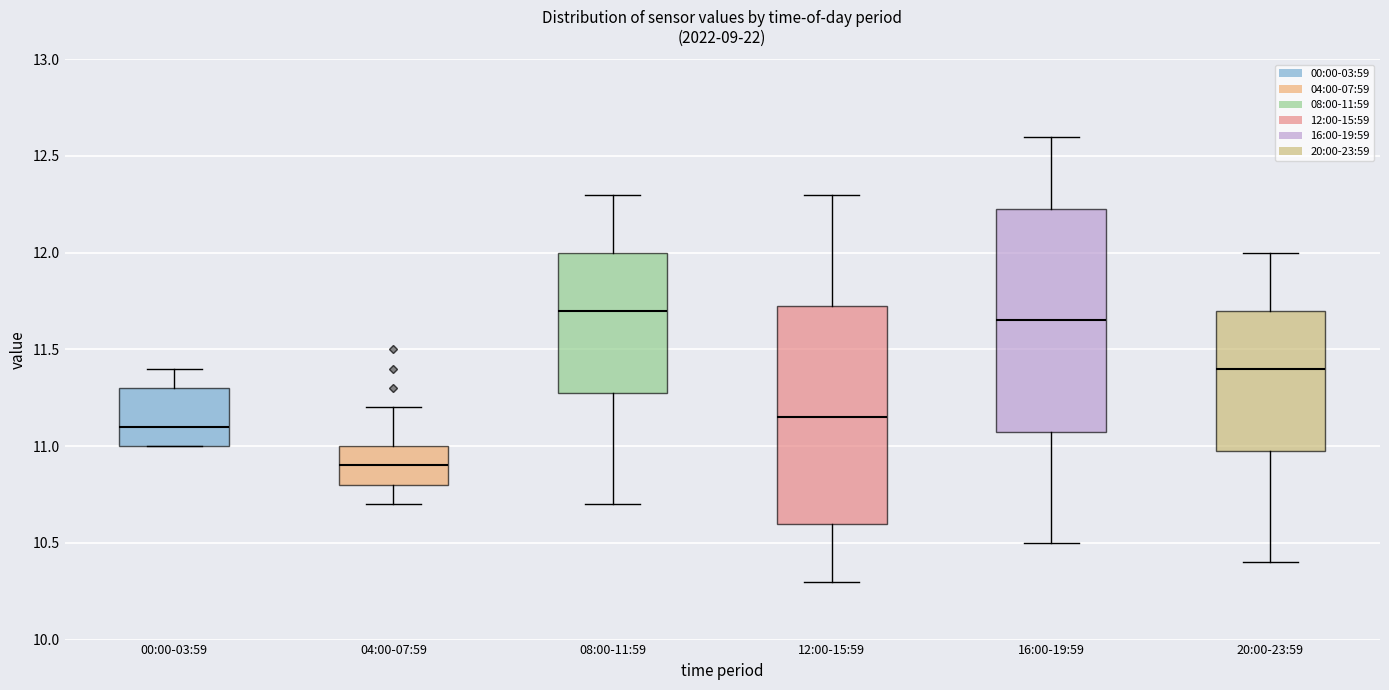

Reading left to right, transcribe this box plot: for each box, give where its median line is, the range the box spans, and where its two whiskers end, as read against the y-axis. The values are not printed on the chart, so give them approximately, as read against the axis.

00:00-03:59: median 11.10, box 11.00 to 11.30, whiskers 11.00 to 11.40
04:00-07:59: median 10.90, box 10.80 to 11.00, whiskers 10.70 to 11.20
08:00-11:59: median 11.70, box 11.30 to 12.00, whiskers 10.70 to 12.30
12:00-15:59: median 11.15, box 10.60 to 11.75, whiskers 10.30 to 12.30
16:00-19:59: median 11.65, box 11.10 to 12.25, whiskers 10.50 to 12.60
20:00-23:59: median 11.40, box 11.00 to 11.70, whiskers 10.40 to 12.00